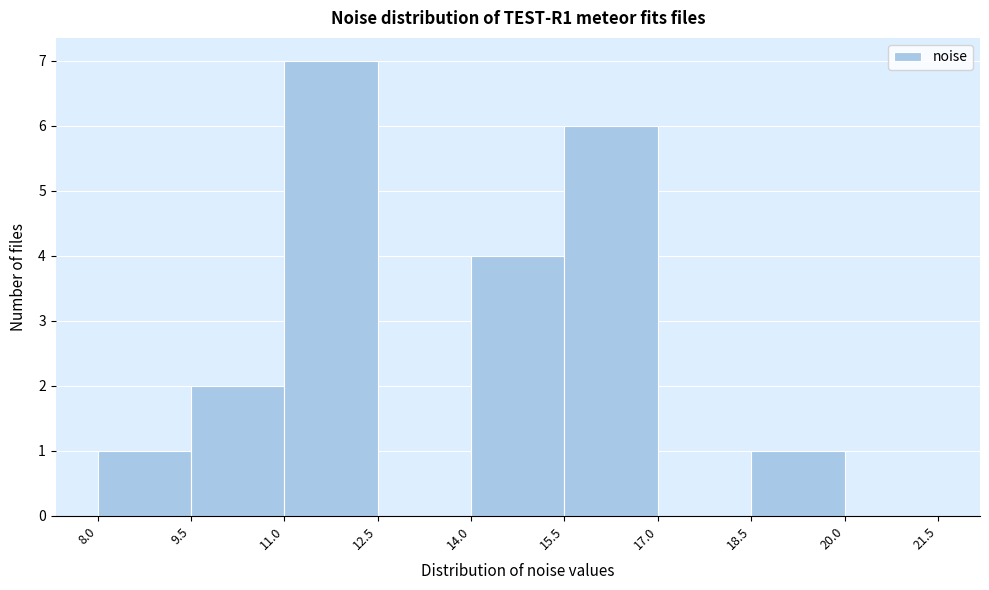

Which range on the x-axis has the tallest bar?

11.0 to 12.5